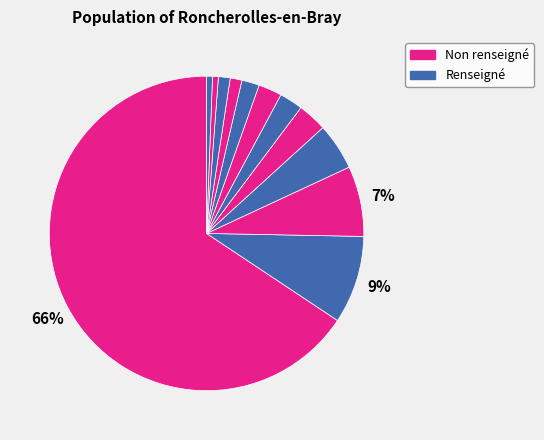

How many slices are in this pie chart?

12